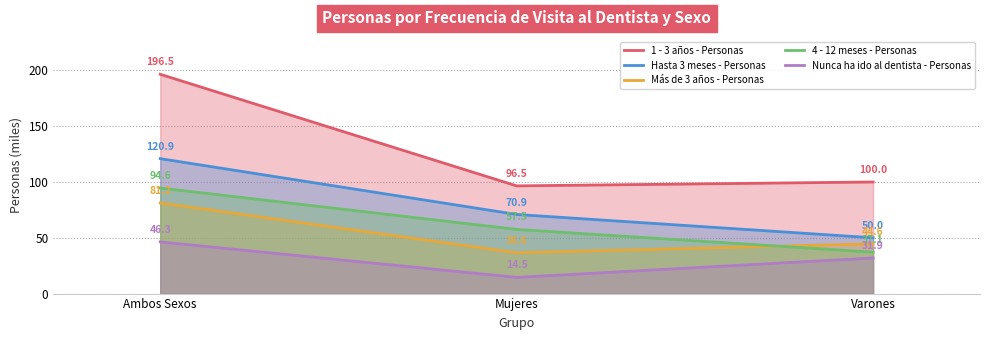

What are all the series names shown in the legend?

1 - 3 años - Personas, Hasta 3 meses - Personas, Más de 3 años - Personas, 4 - 12 meses - Personas, Nunca ha ido al dentista - Personas